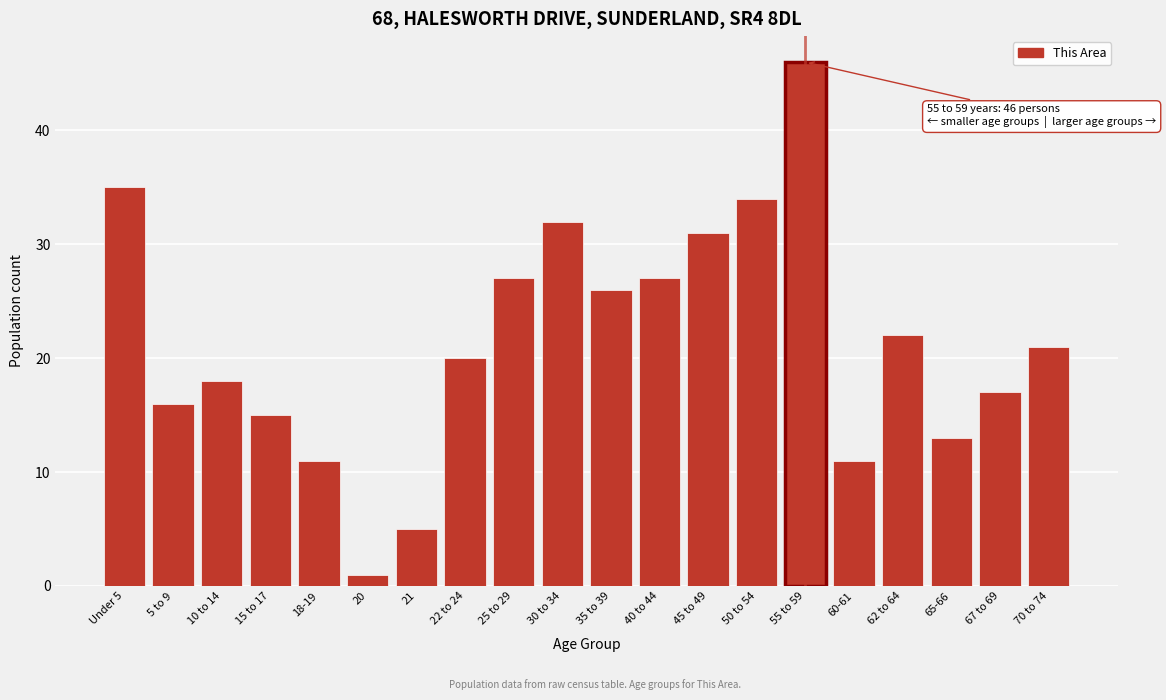

Reading right to left, what are all the values shown in this chart?

70 to 74=21	67 to 69=17	65-66=13	62 to 64=22	60-61=11	55 to 59=46	50 to 54=34	45 to 49=31	40 to 44=27	35 to 39=26	30 to 34=32	25 to 29=27	22 to 24=20	21=5	20=1	18-19=11	15 to 17=15	10 to 14=18	5 to 9=16	Under 5=35